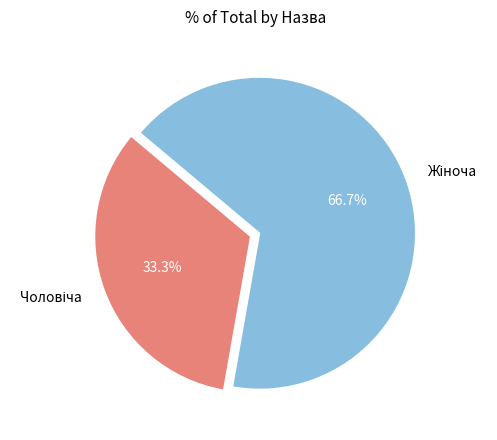

How many segments does this pie chart have?

2